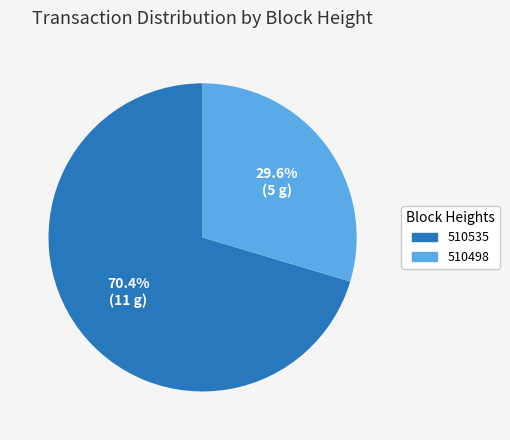

Which category has the smallest portion of the pie?

510498